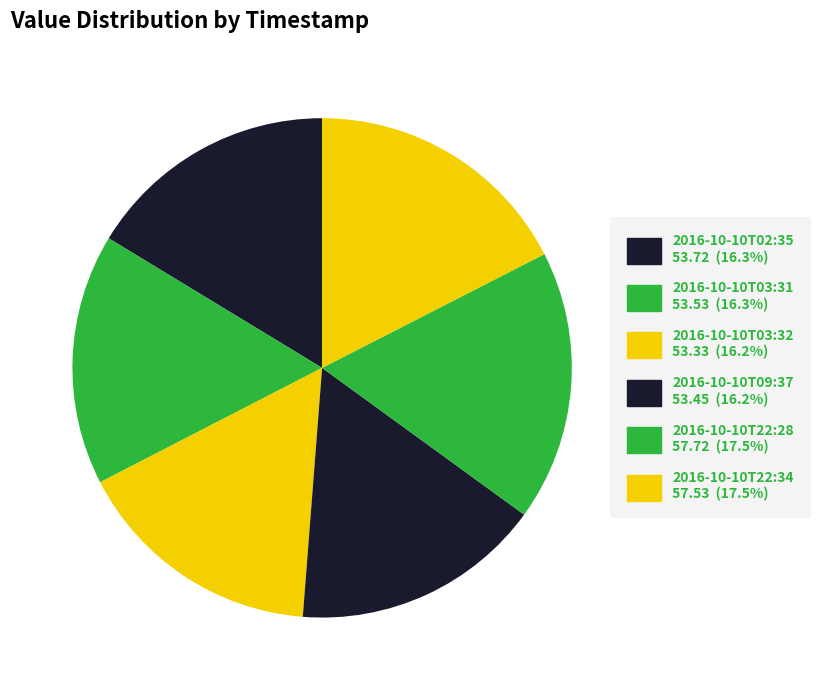

What is the total percentage of 2016-10-10T02:35 and 2016-10-10T03:31?

32.6%